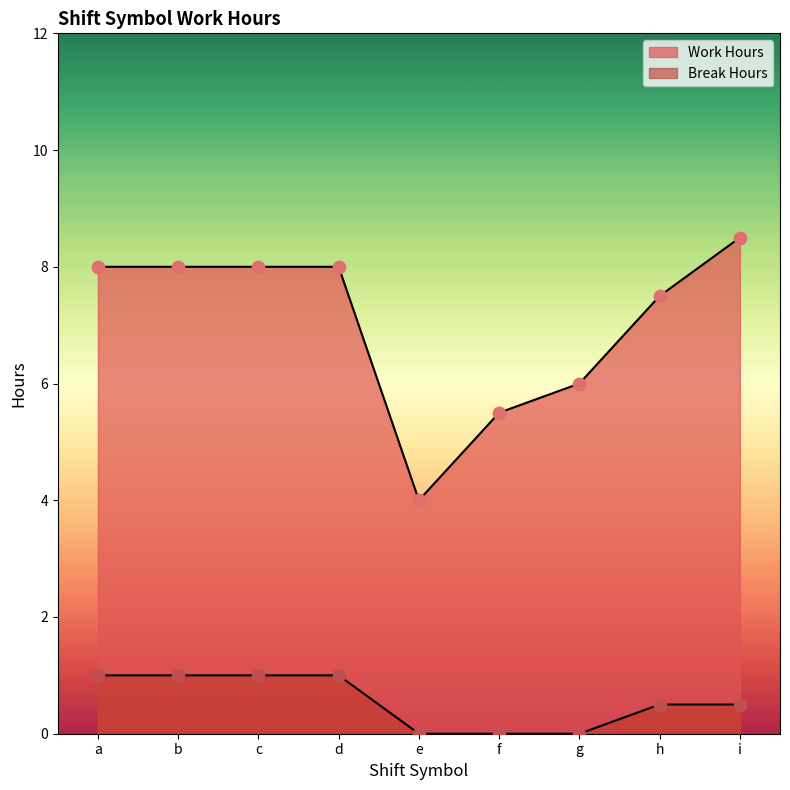

Which series reaches the maximum Y coordinate?

Work Hours